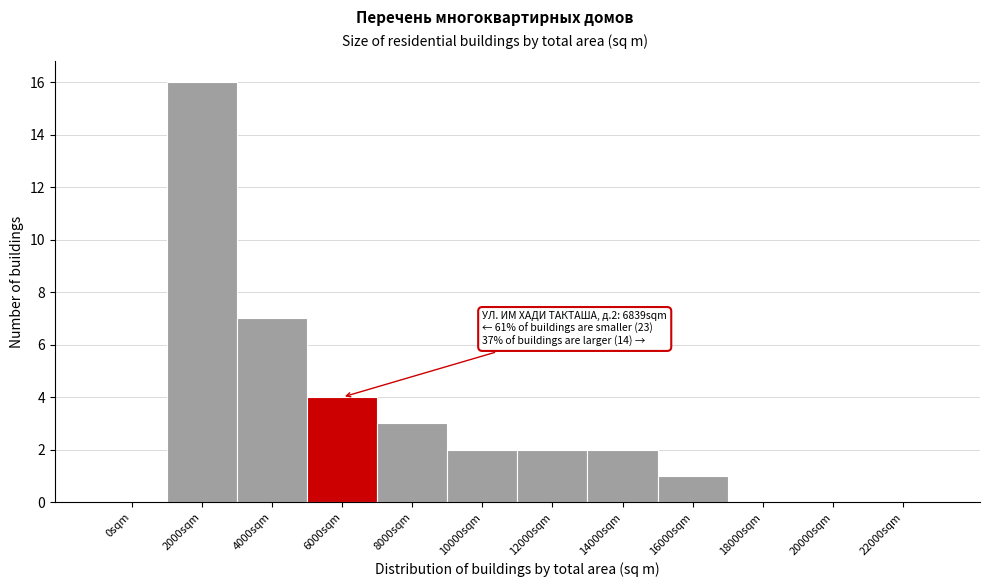

Reading left to right, extract all data points from this chart.

0sqm=0	2000sqm=16	4000sqm=7	6000sqm=4	8000sqm=3	10000sqm=2	12000sqm=2	14000sqm=2	16000sqm=1	18000sqm=0	20000sqm=0	22000sqm=0